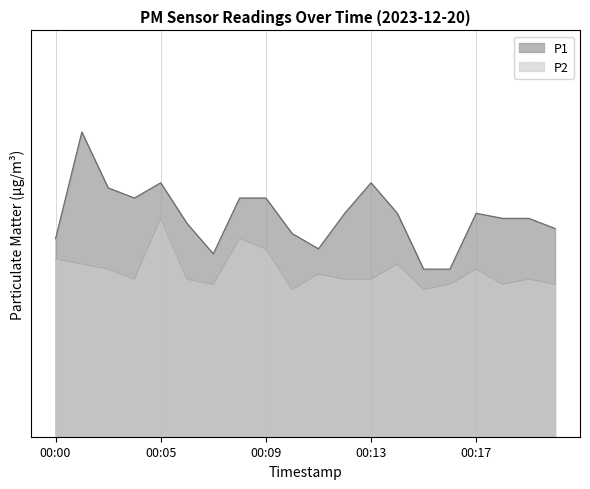

What is the average value of the P2 series?

3.3